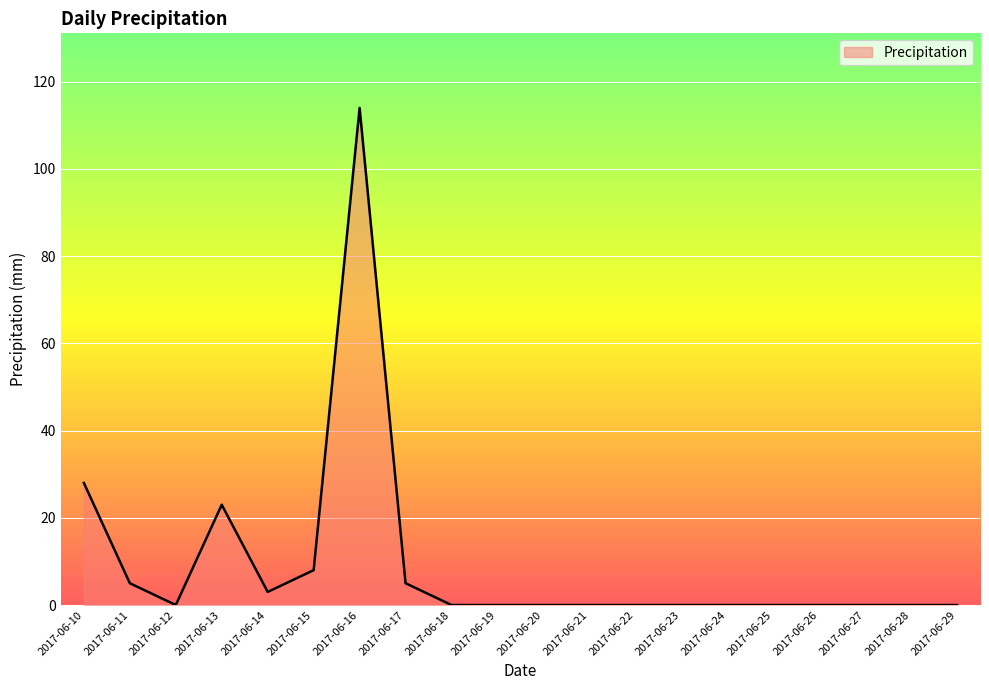

How many lines are shown in the chart?

1